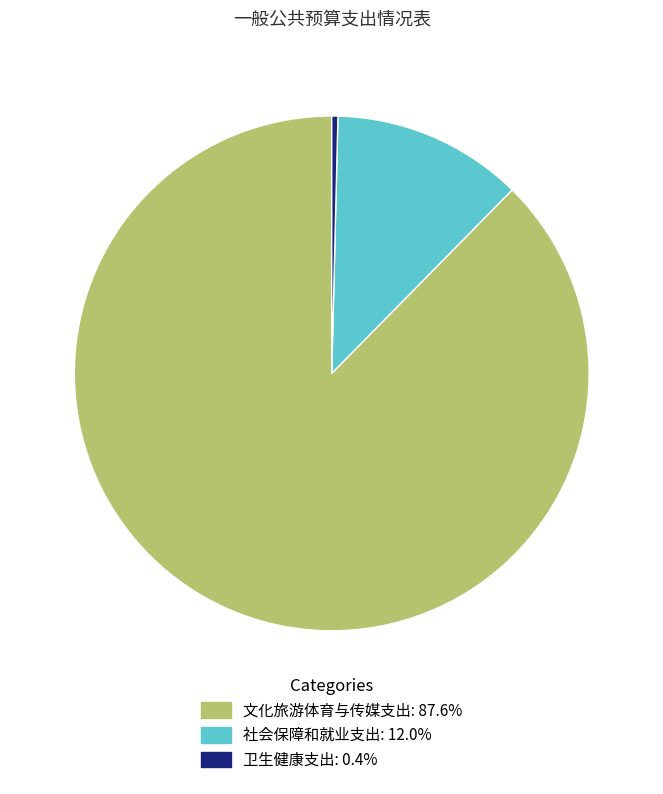

Is there a majority slice in this chart?

Yes